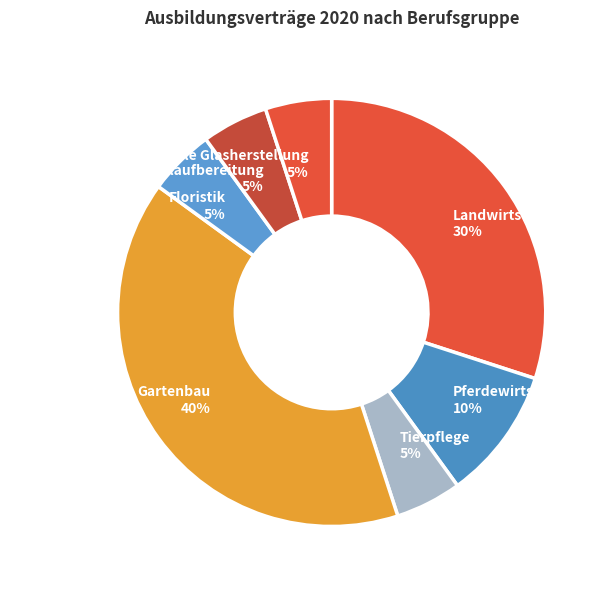

Does Pferdewirtschaft represent more than half of the total?

No